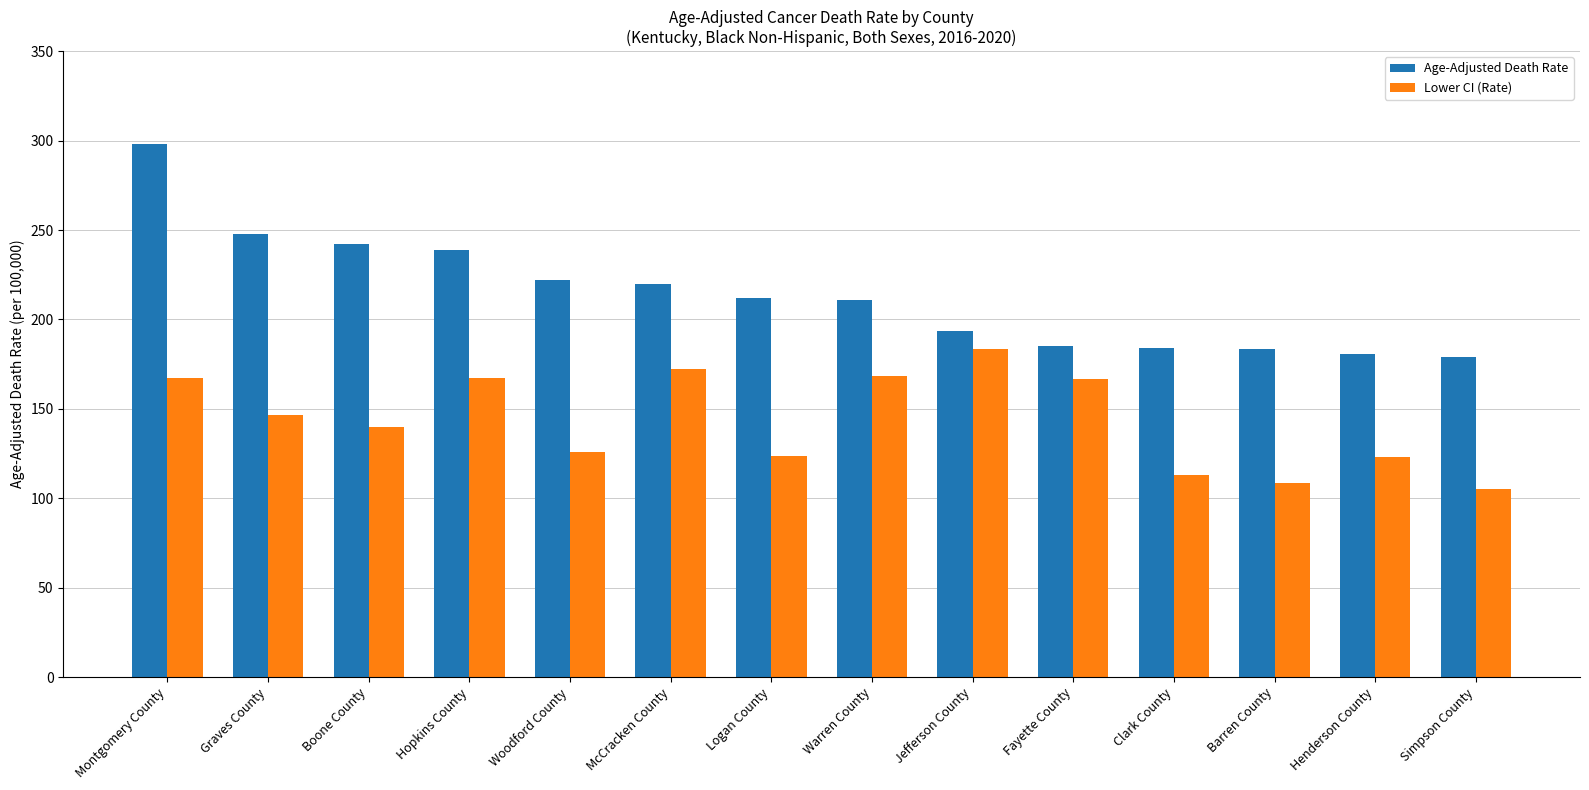

Rank the series at Hopkins County from lowest to highest value.

Lower CI (Rate), Age-Adjusted Death Rate